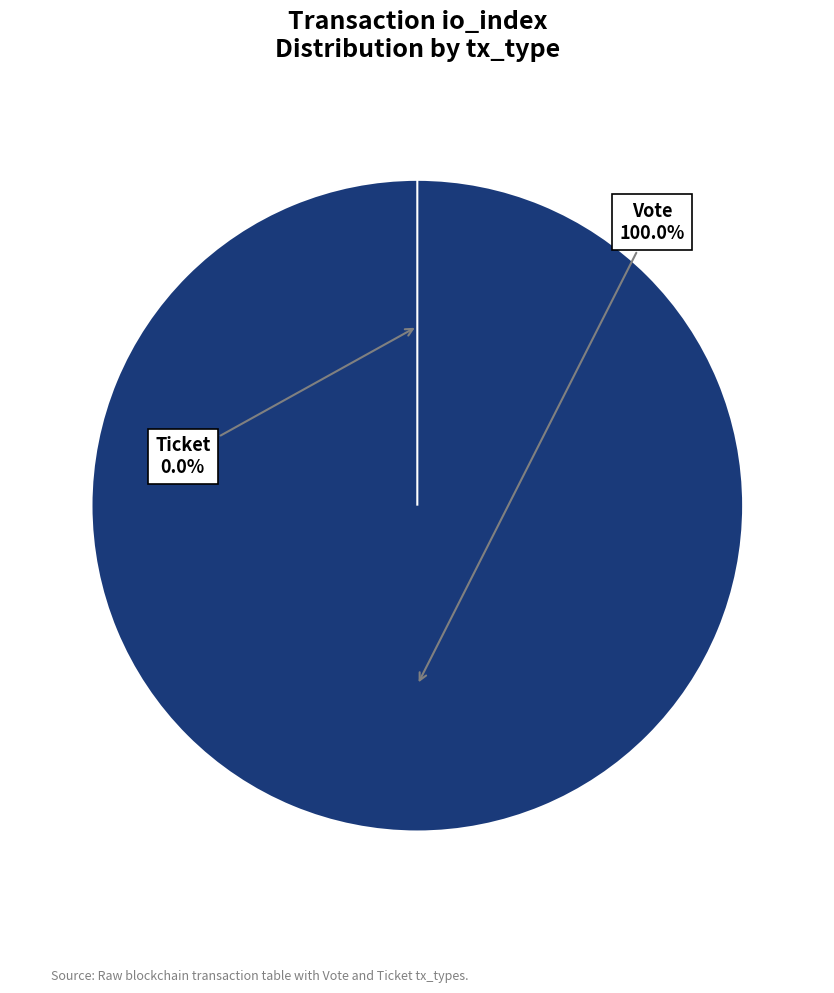

True or false: Ticket accounts for 10% of the total.

False